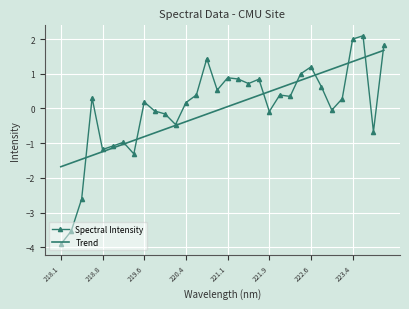

List the series in order of their peak value, lowest first.

Trend, Spectral Intensity